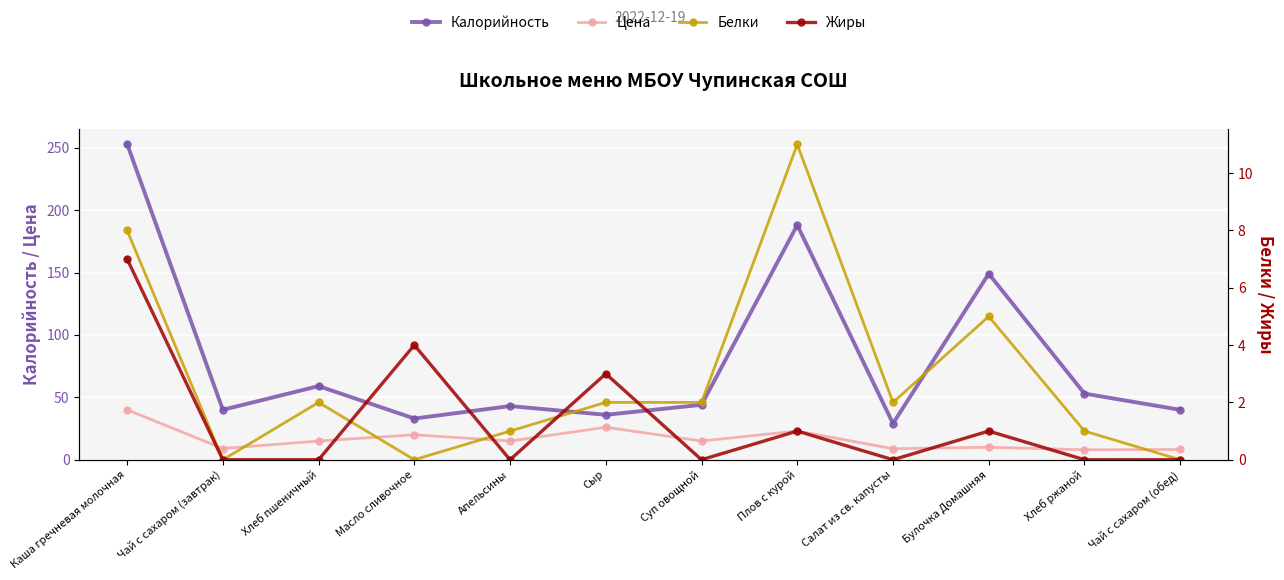

The value of Белки at Сыр is 2.0. True or false?

True